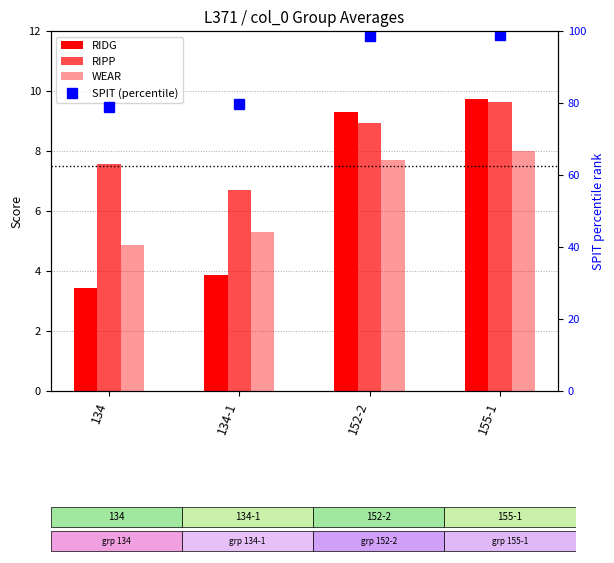

Where does the RIPP series first go above 8?

152-2